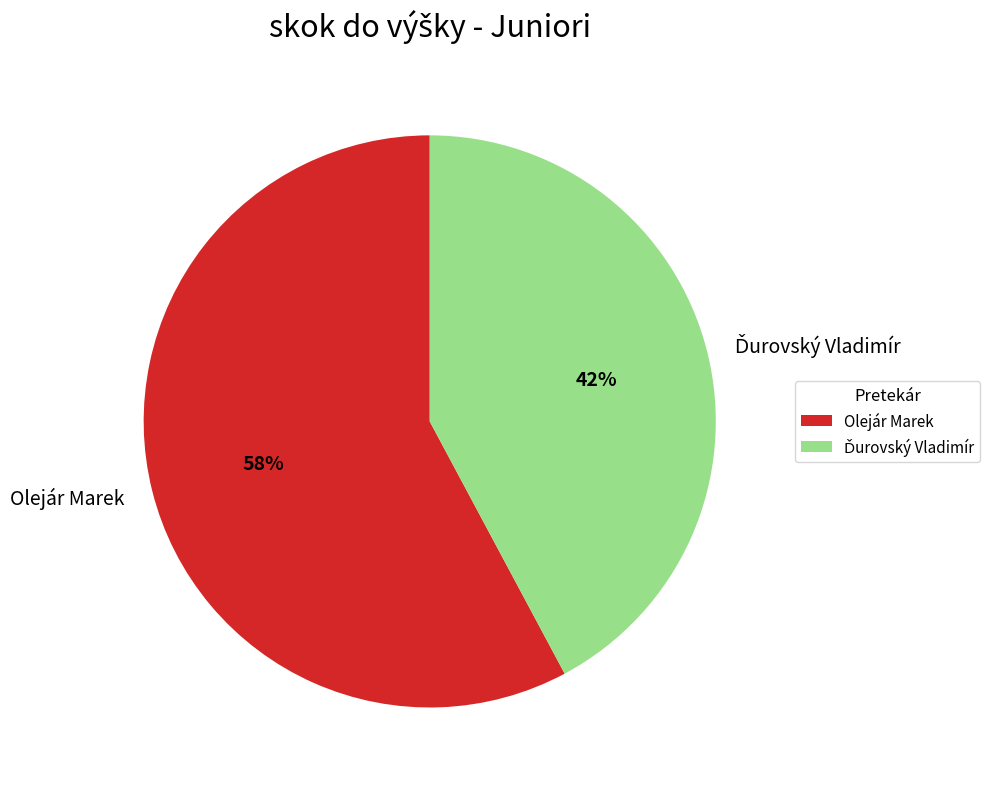

To the nearest percent, what percentage of the pie is Olejár Marek?

58%